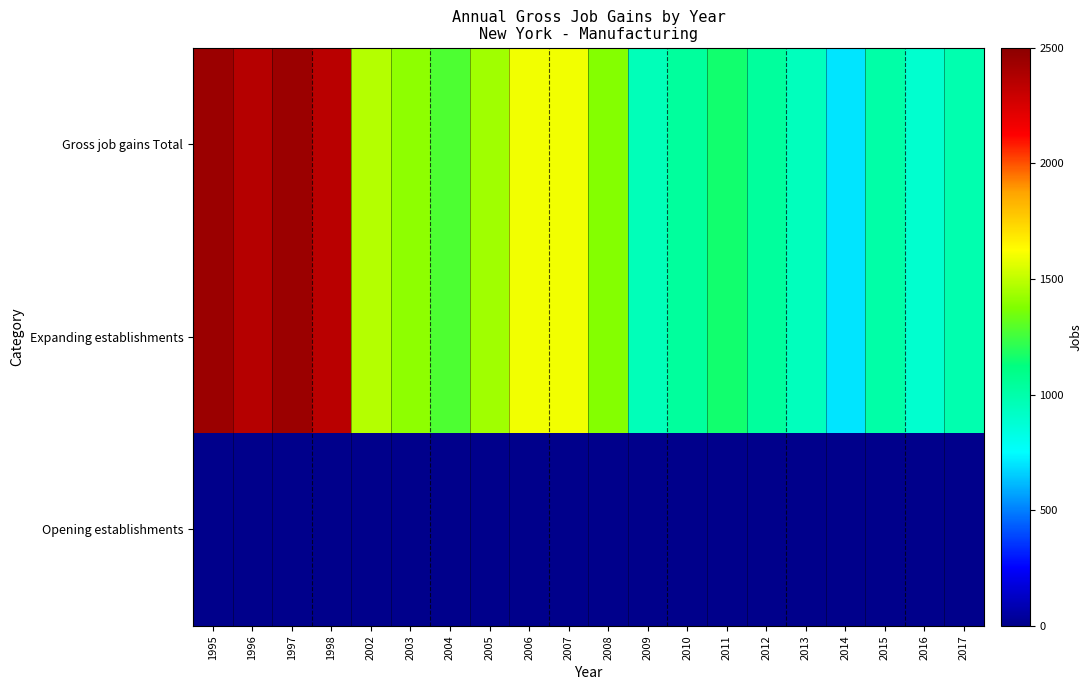

At which category is the sum across all series the highest?

1997